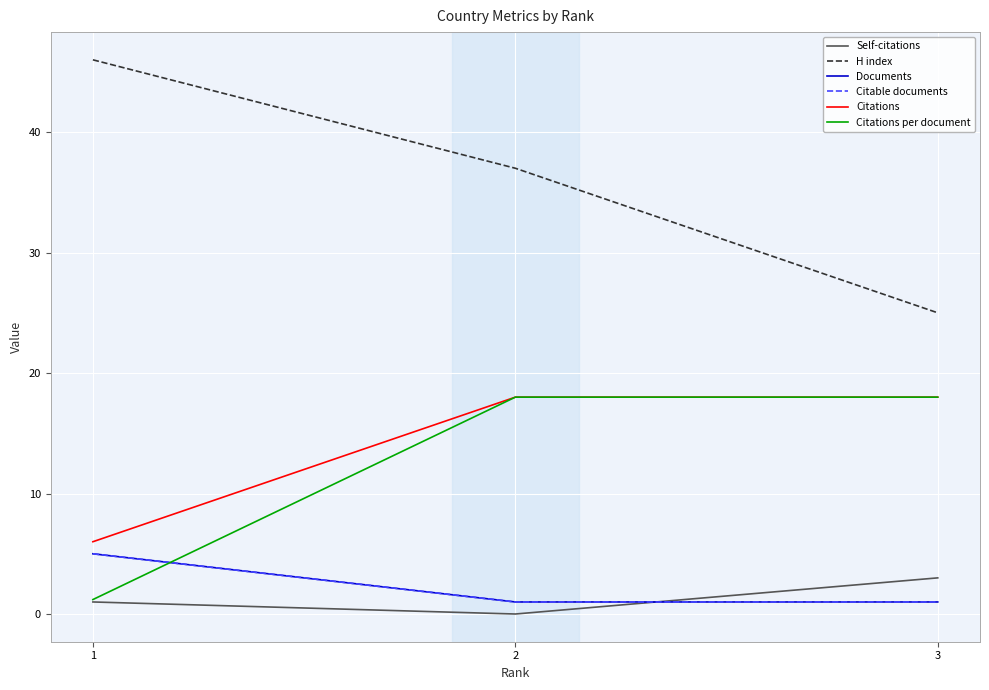

At 1, list the series in order from largest to smallest.

H index, Citations, Documents, Citable documents, Citations per document, Self-citations